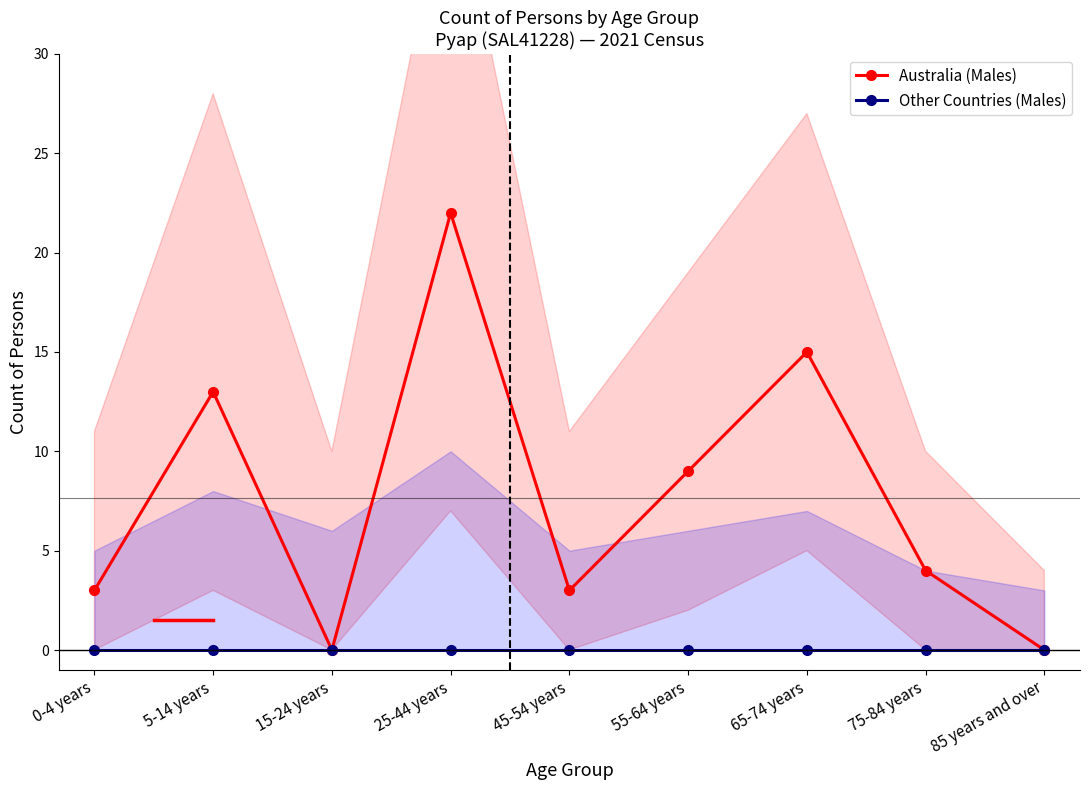

What position from the left is 55-64 years?

6